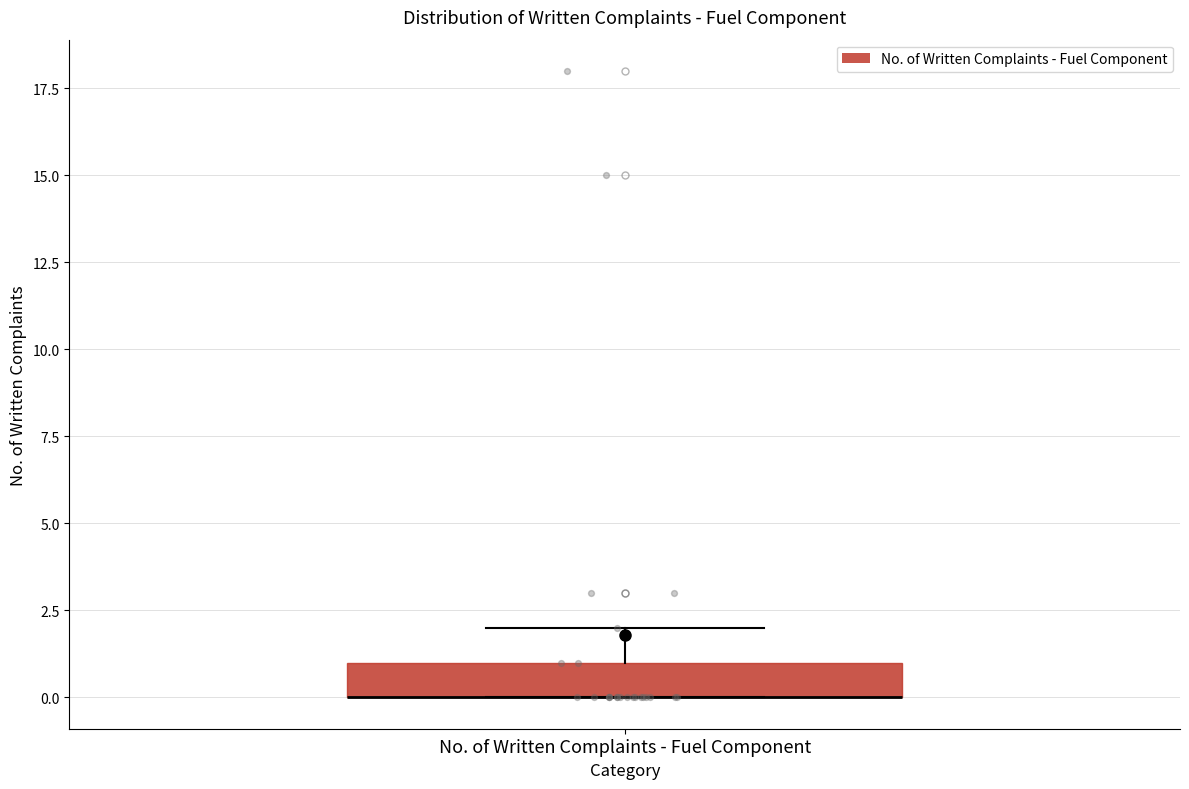

Where is the lower edge of the box for No. of Written Complaints - Fuel Component on the y-axis? The values are not printed on the chart, so give them approximately, as read against the axis.

0